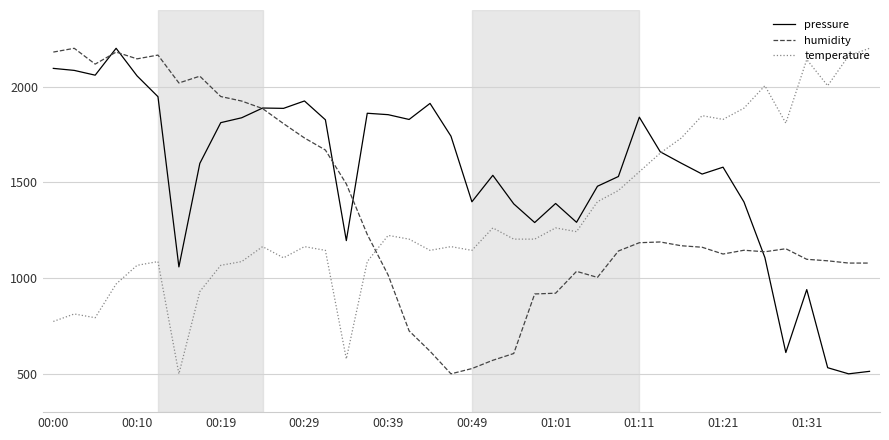

Which series has the largest total across all categories?

pressure